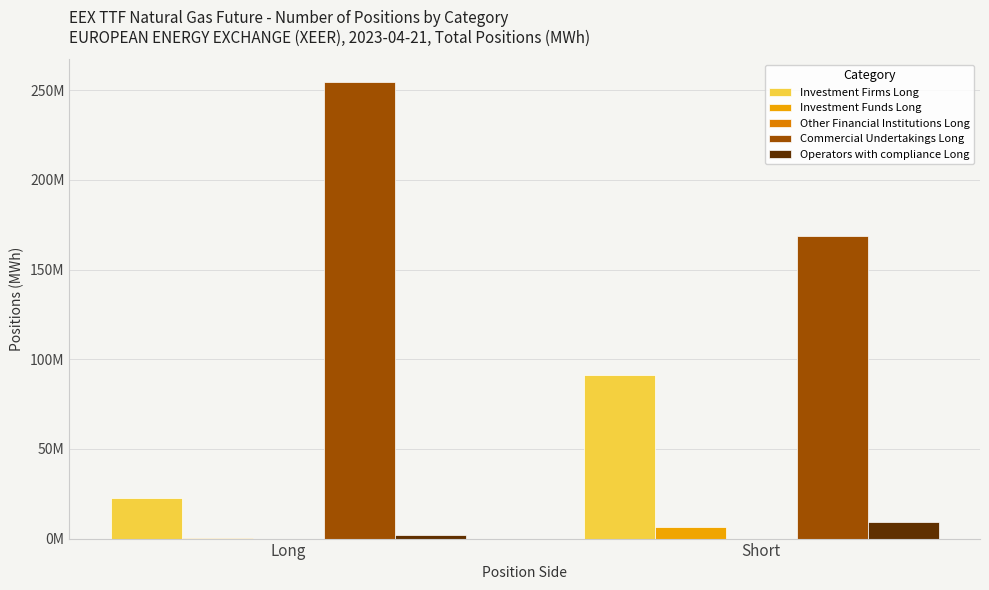

Reading left to right, transcribe all the data shown in this chart.

Investment Firms Long: 22759290	91084758
Investment Funds Long: 259071	6388041
Other Financial Institutions Long: 0	0
Commercial Undertakings Long: 254510282	168741313
Operators with compliance Long: 2078670	9086572